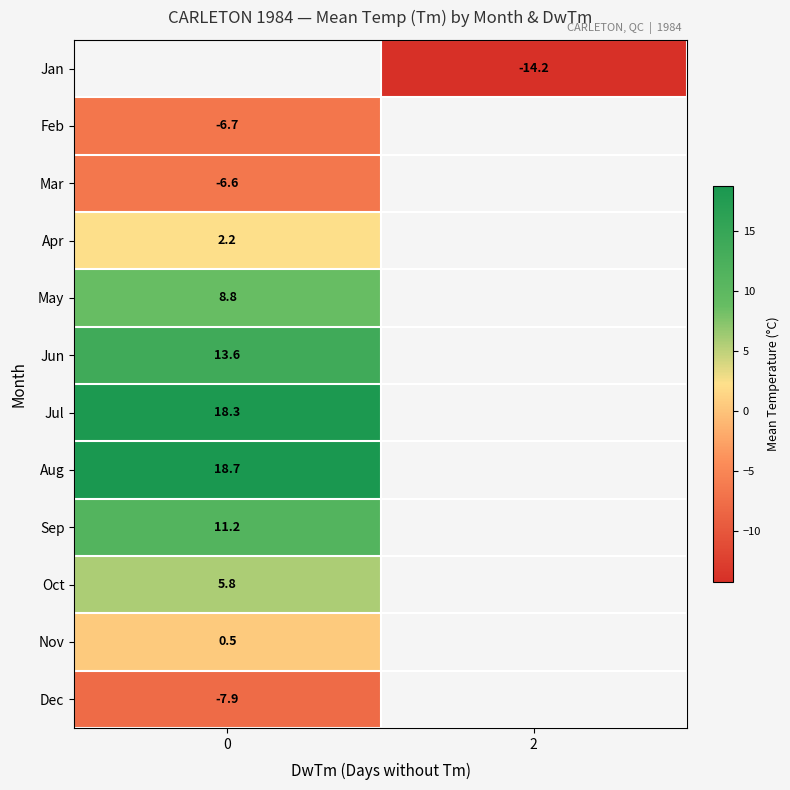

Between 0 and 2, which is larger?

2